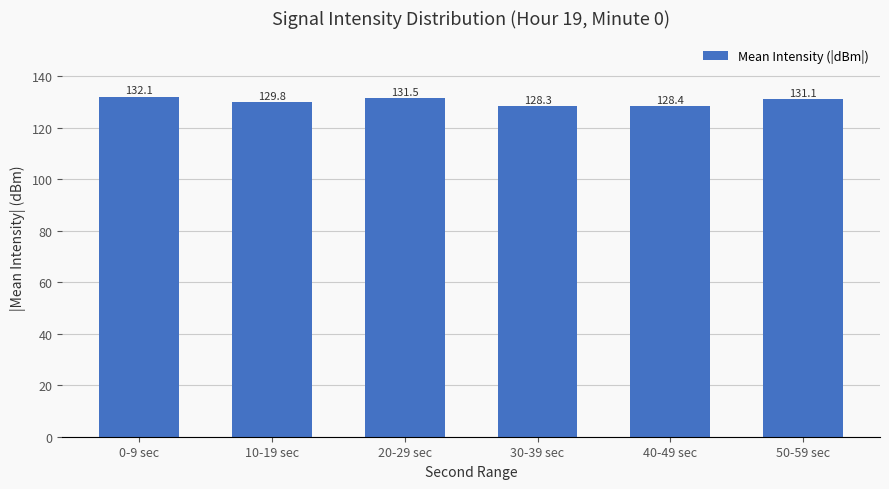

What is the difference between the values at 30-39 sec and 10-19 sec?

1.5